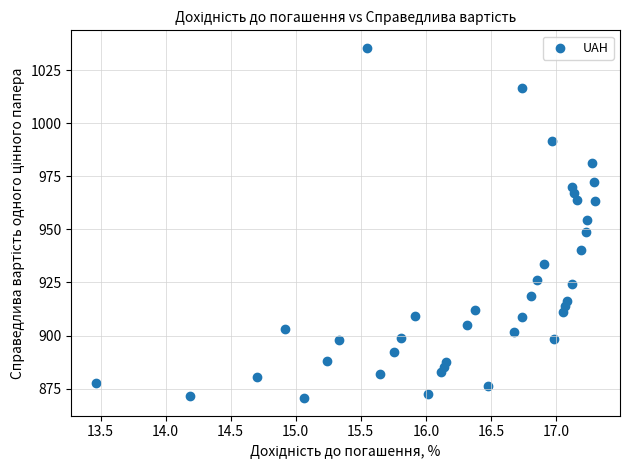

What is the range of X values (max minus min)?

3.8